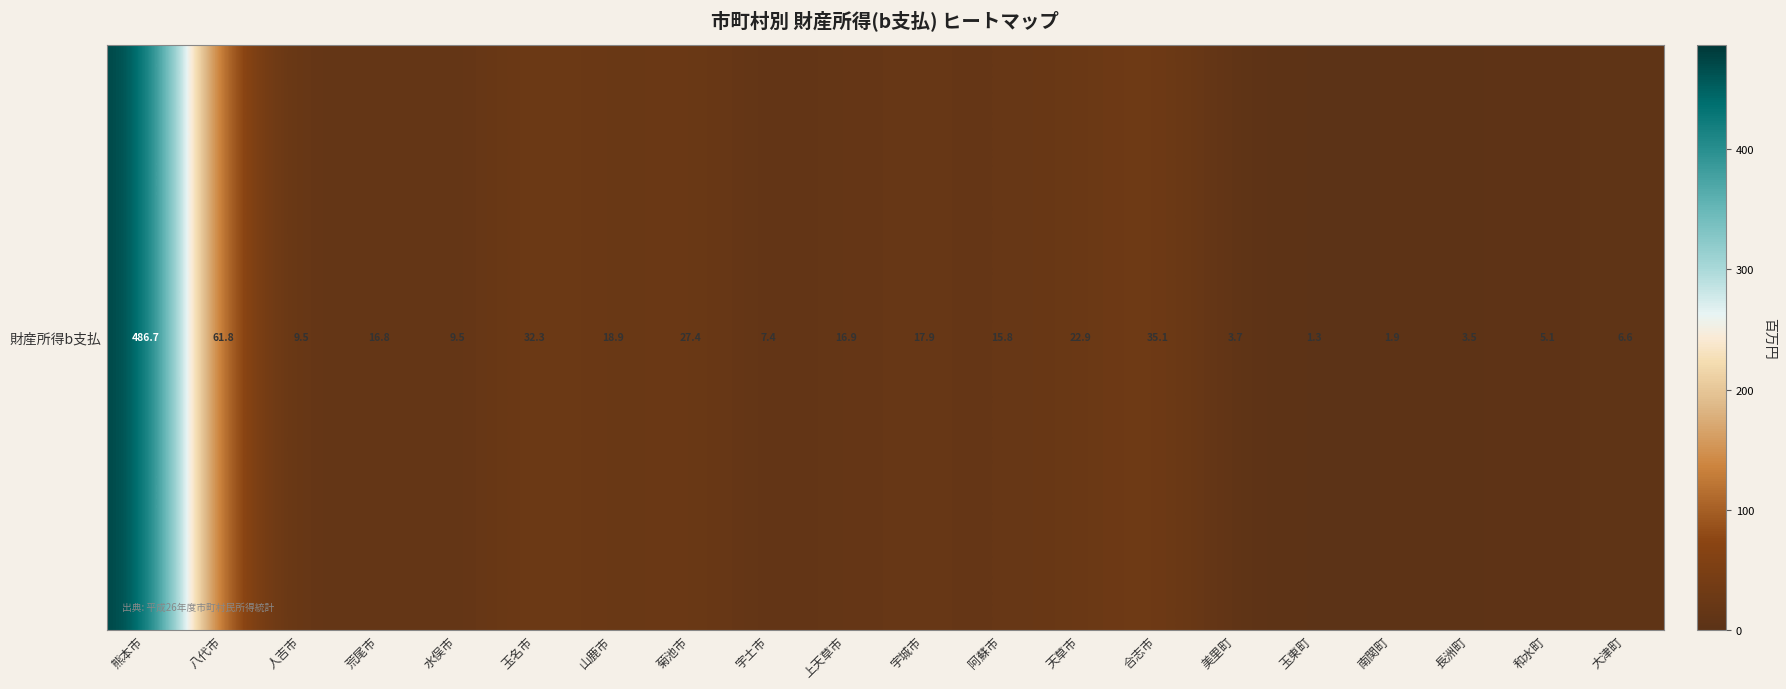

Which has a higher value, 水俣市 or 和水町?

水俣市